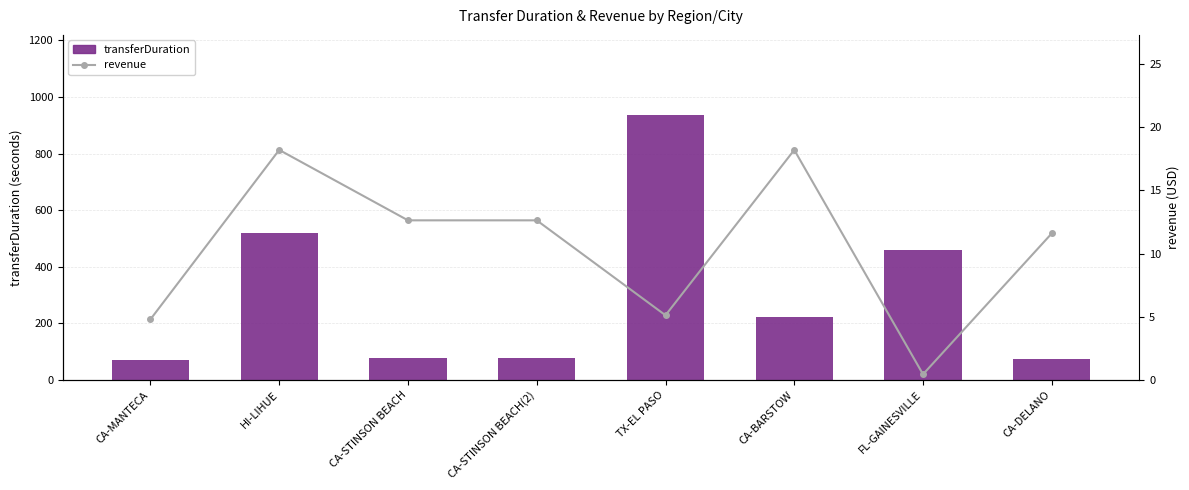

How many groups of bars are there?

8